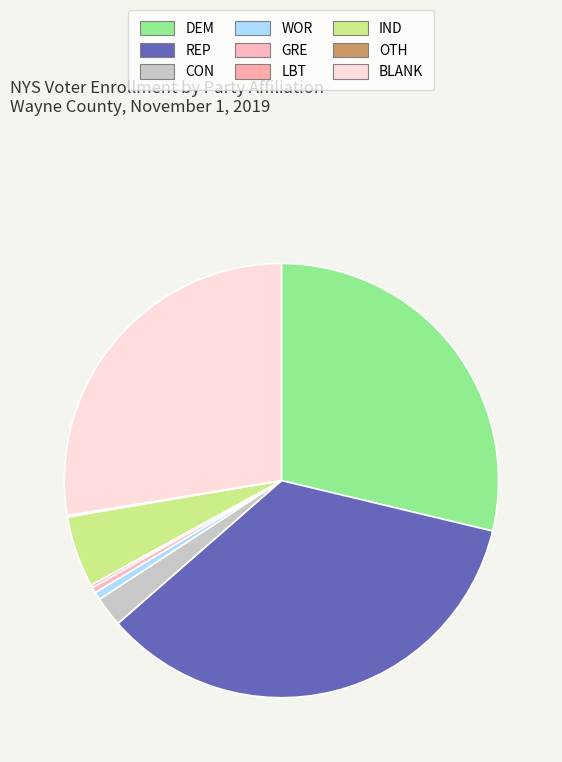

Do GRE and CON together represent more than half of the pie?

No